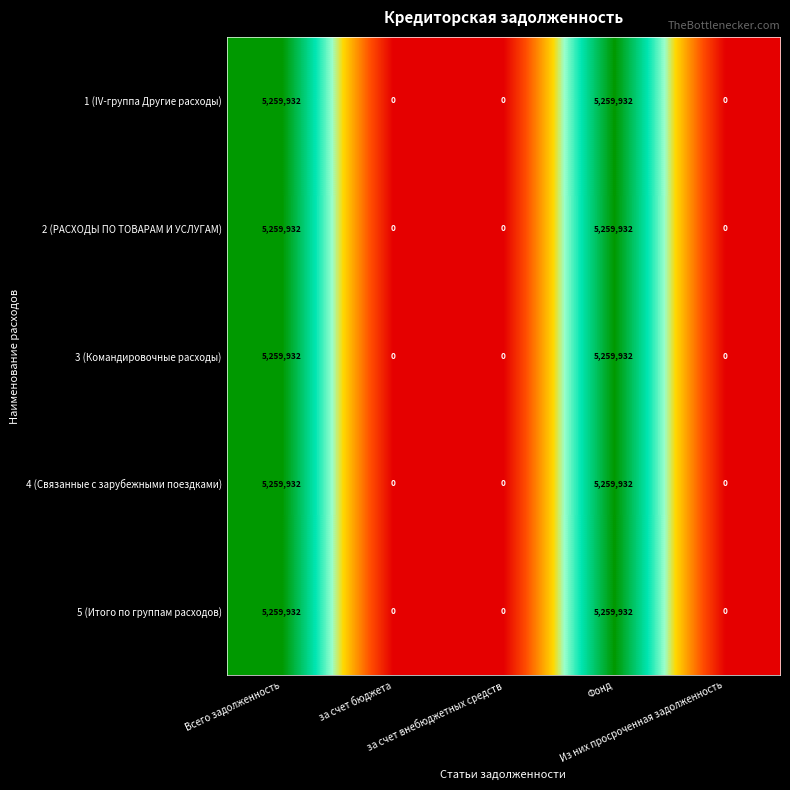

What is the highest value of the 2 (РАСХОДЫ ПО ТОВАРАМ И УСЛУГАМ) series?

5259932